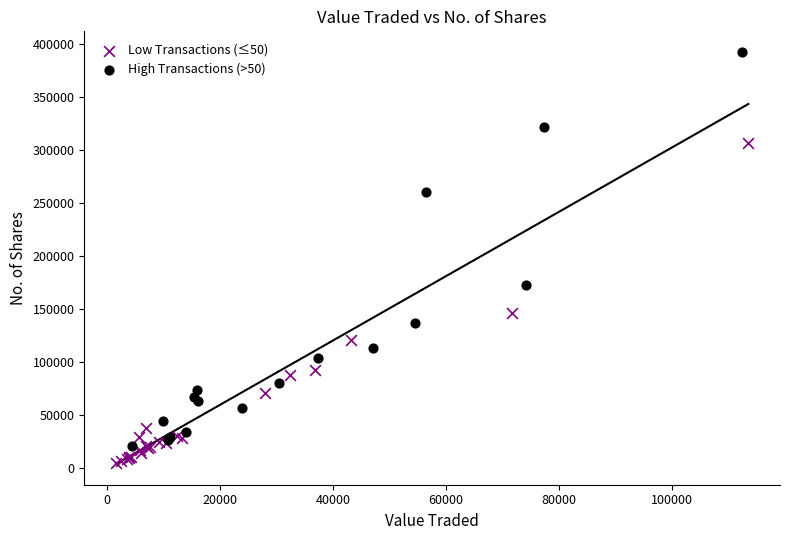

Which series has the widest spread of Y values?

High Transactions (>50)